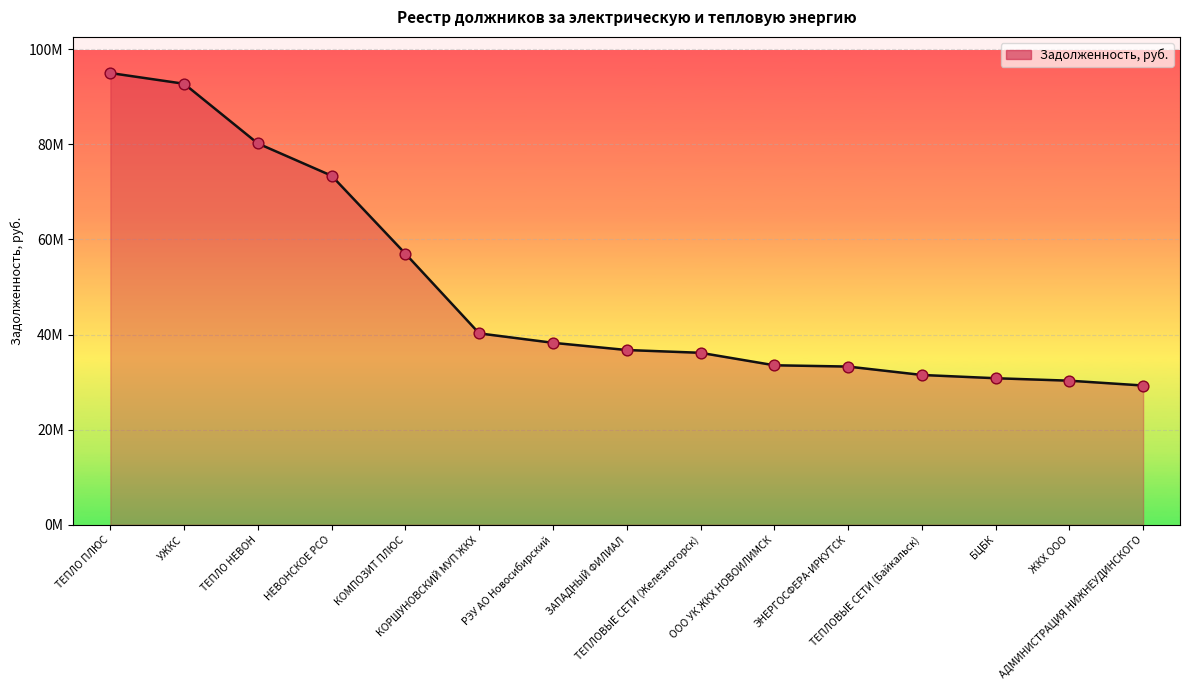

What is the change in value from ТЕПЛО ПЛЮС to ТЕПЛО НЕВОН?

-14809620.1